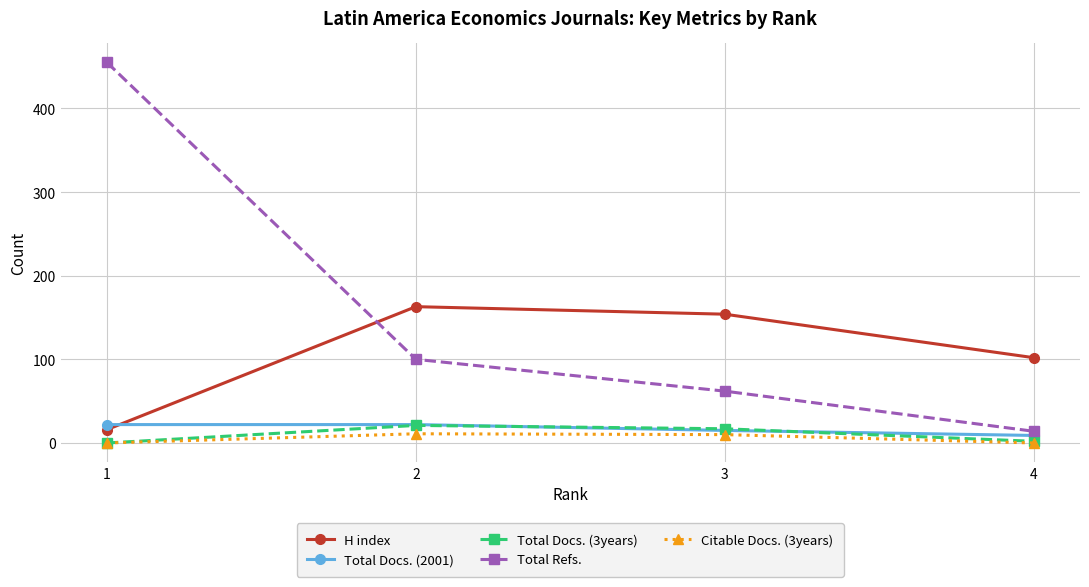

The value of Citable Docs. (3years) at 4 is 0. True or false?

True